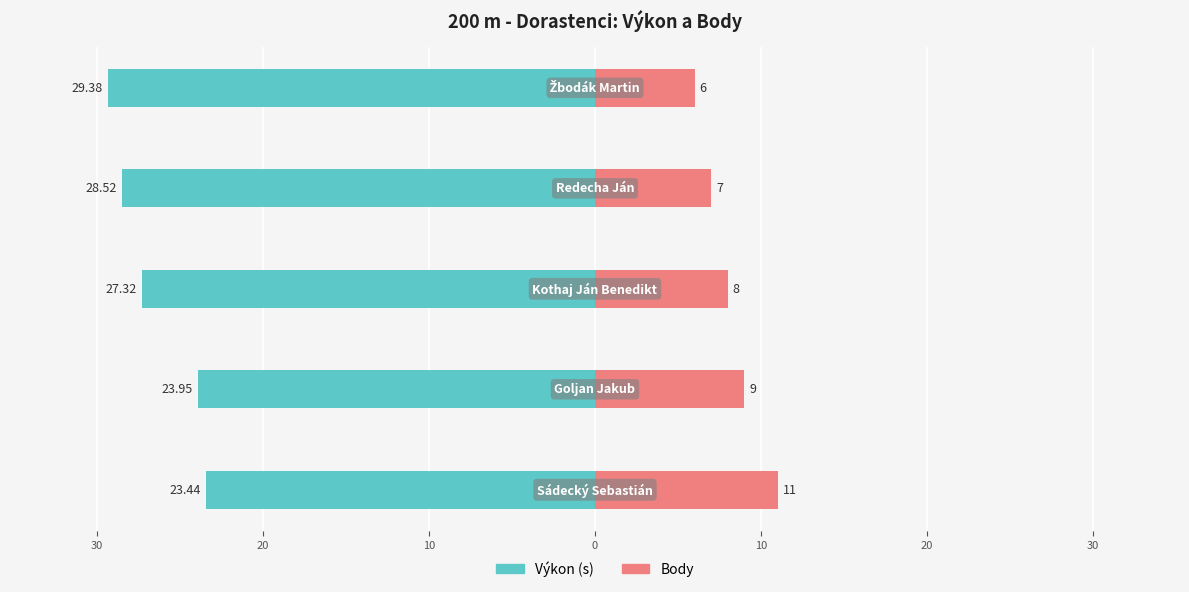

Which series has the widest spread of values?

Výkon